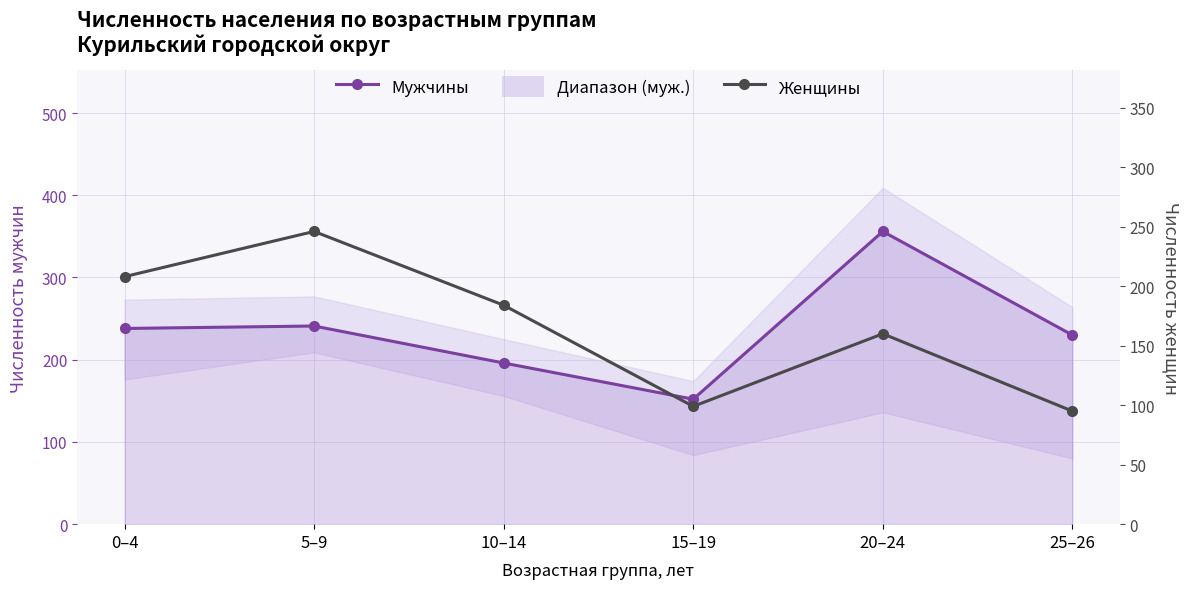

List the labels in order of Женщины value, smallest first.

25–26, 15–19, 20–24, 10–14, 0–4, 5–9